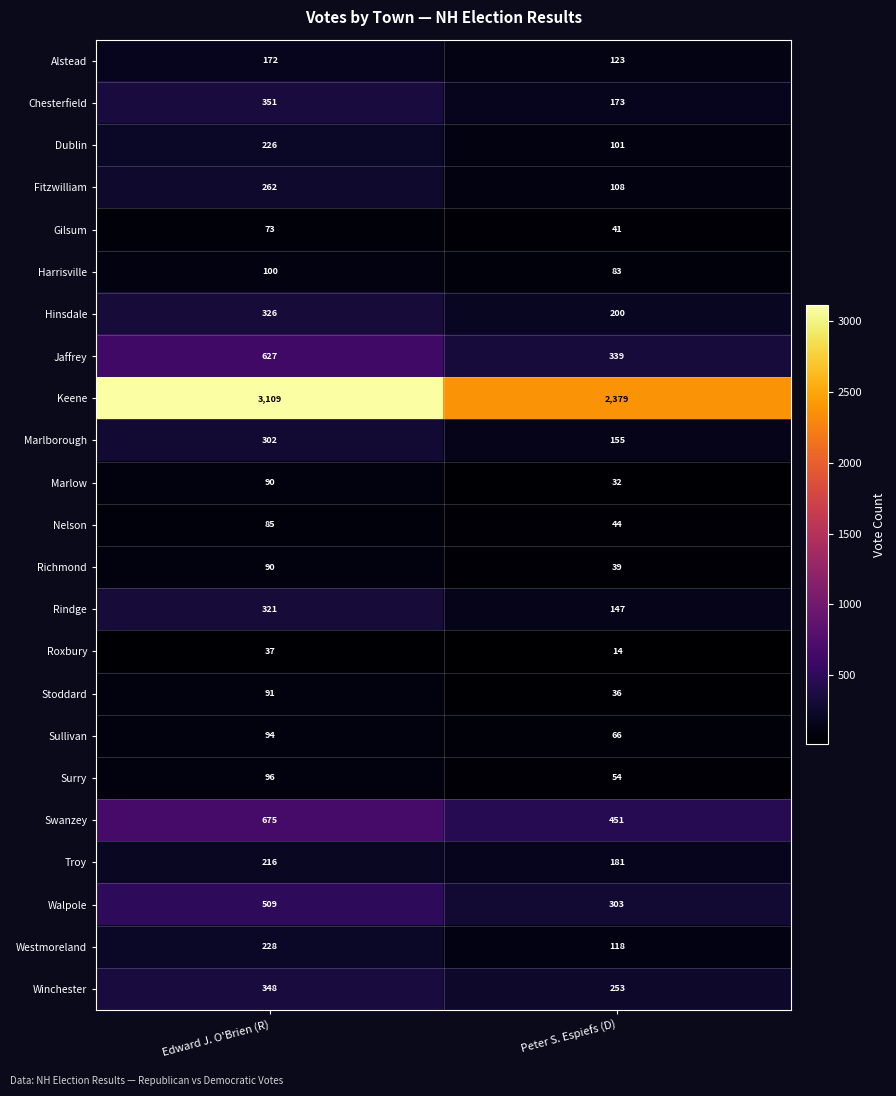

Which series has the largest range (max minus min)?

Keene